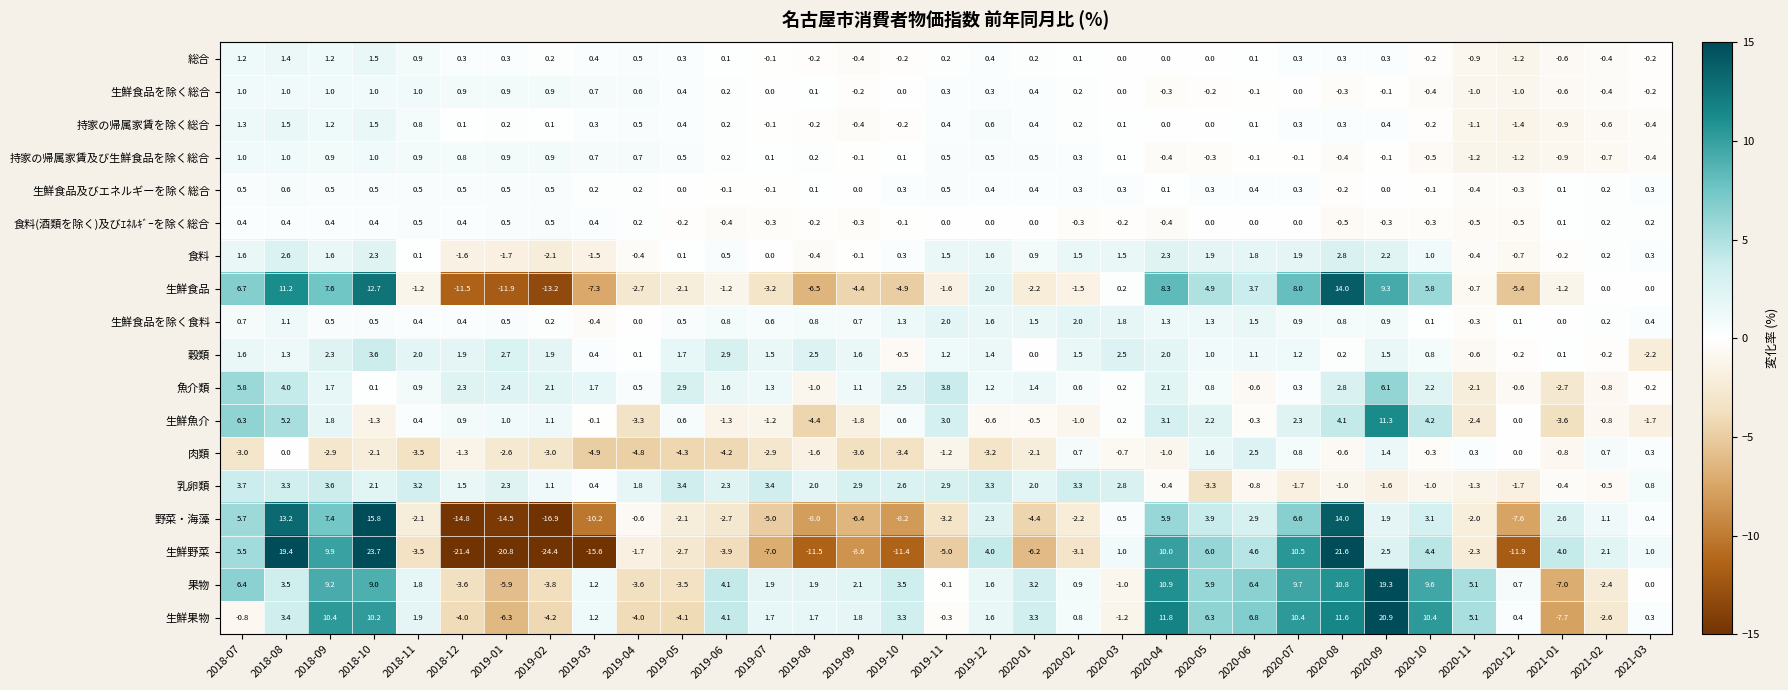

What is the difference between the second highest and minimum values in the 乳卵類 series?

6.9